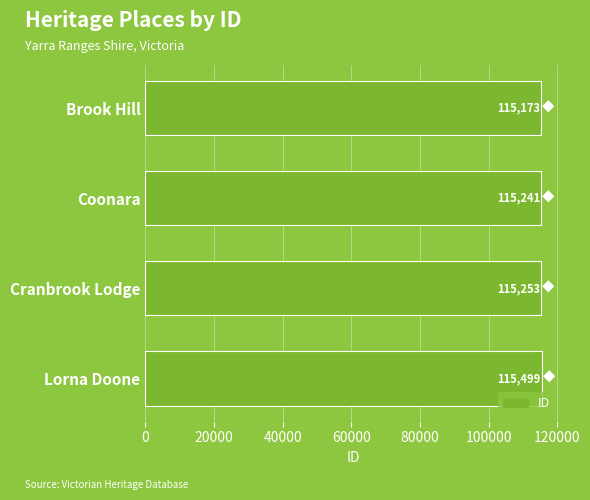

How many bars are there in total?

4